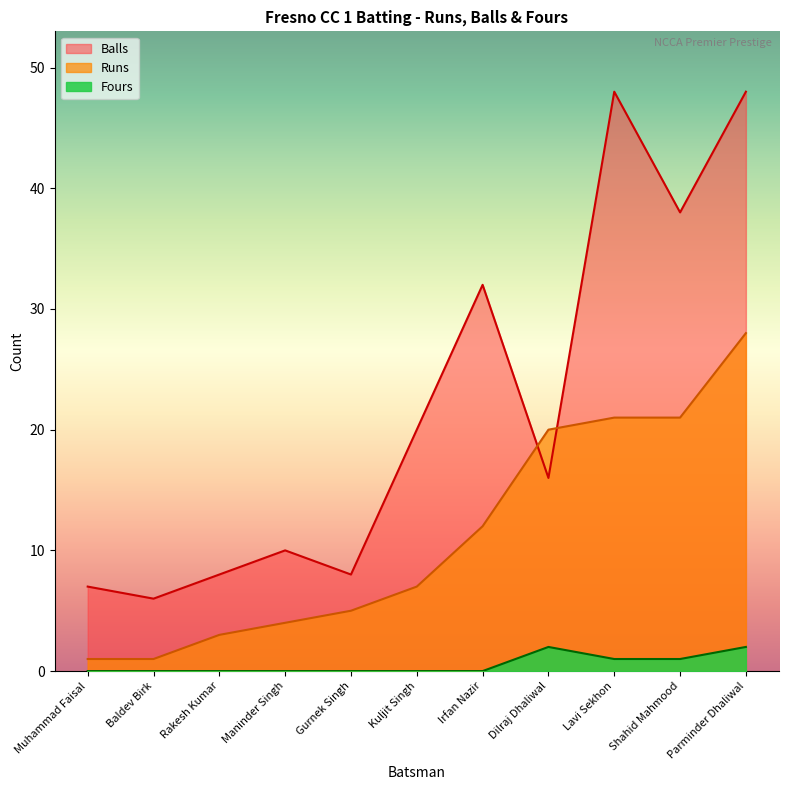

What is the highest value of the Balls series?

48